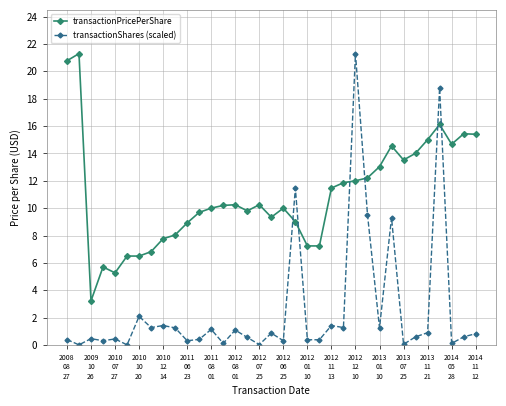

Is this an area chart (filled region under the line)?

No